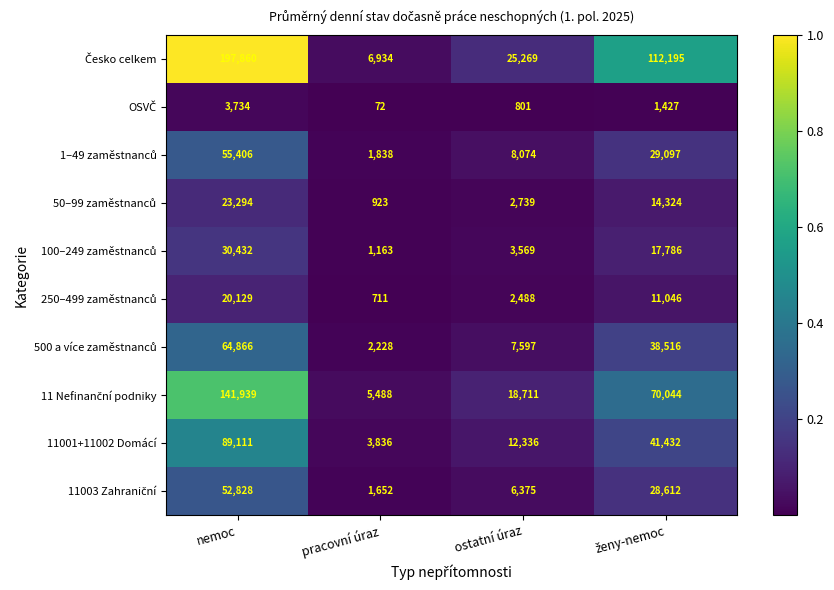

At which category is the sum across all series the highest?

nemoc